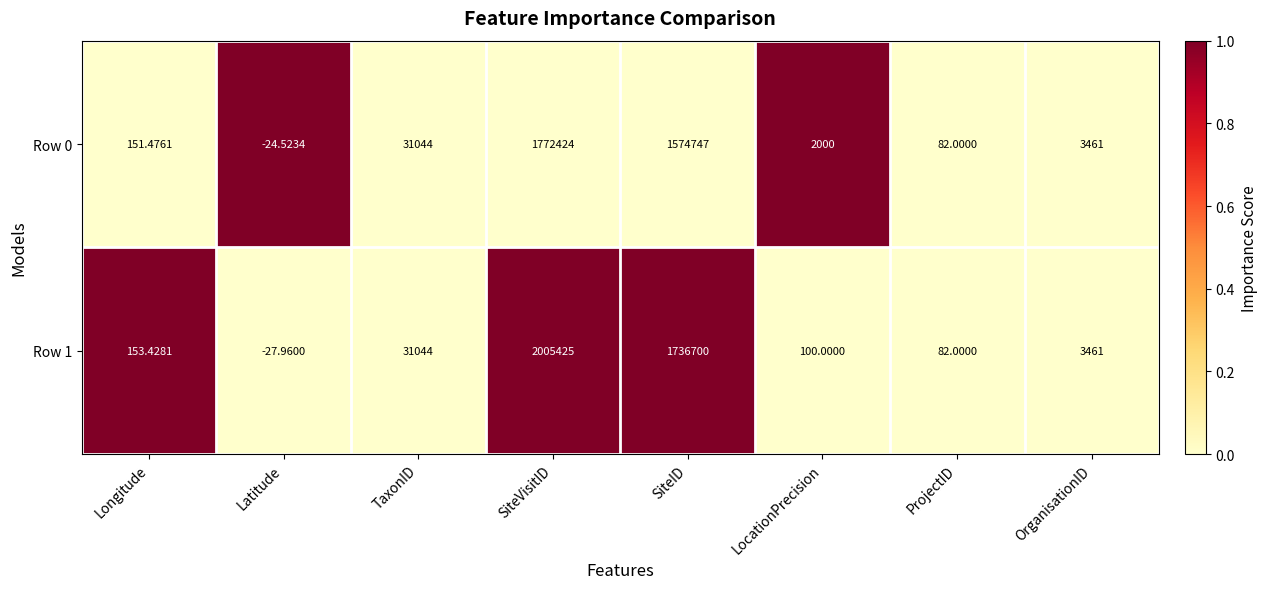

List the labels in order of Row 0 value, smallest first.

Latitude, ProjectID, Longitude, LocationPrecision, OrganisationID, TaxonID, SiteID, SiteVisitID